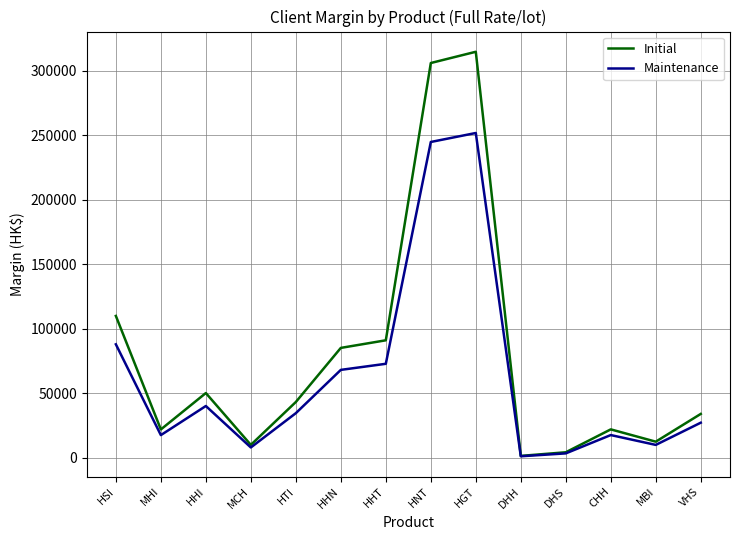

True or false: Initial has more than 0 points higher than both neighbors.

True